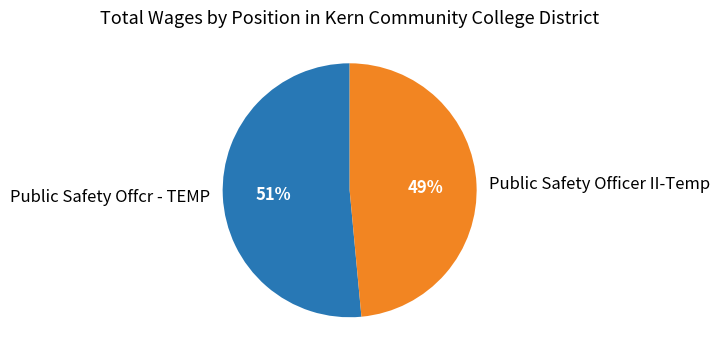

Is it true that Public Safety Offcr - TEMP is 64% of the pie?

False